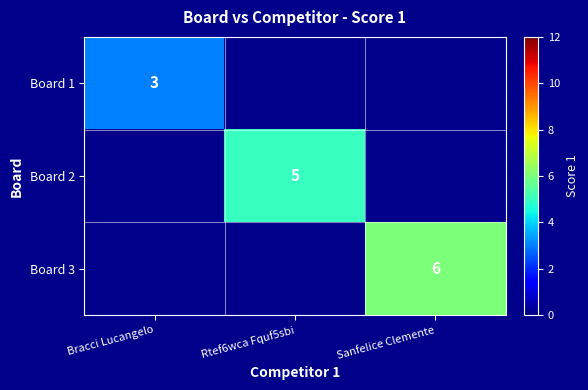

The Board 3 series shows 6 at Sanfelice Clemente. True or false?

True